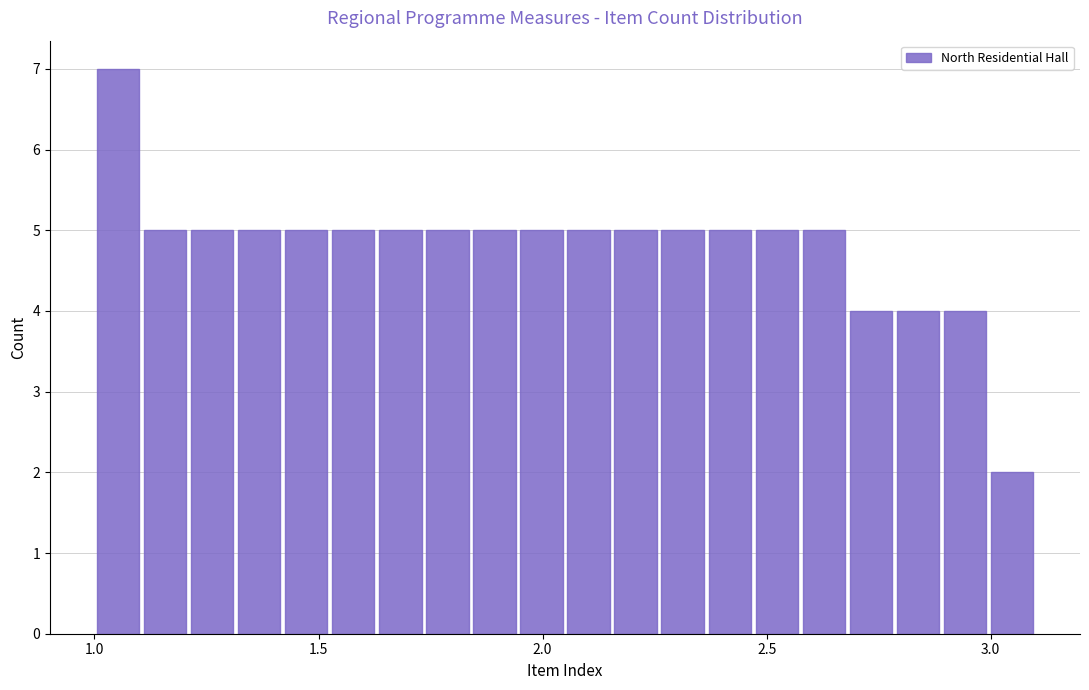

Read against the x-axis, roughly where is the centre of the tallest bar?

1.05